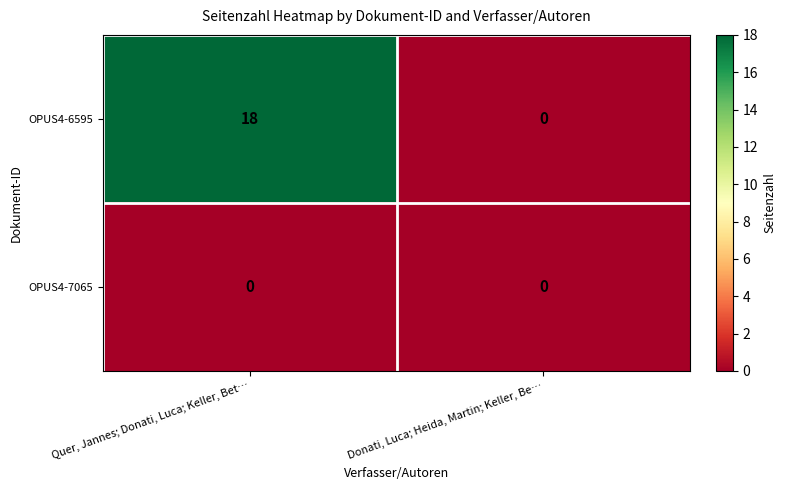

Which series has the widest spread of values?

OPUS4-6595